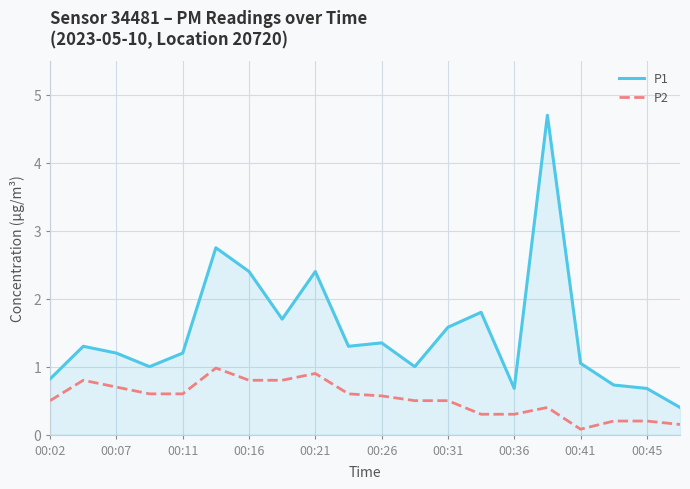

Rank the series by their maximum value, from highest to lowest.

P1, P2